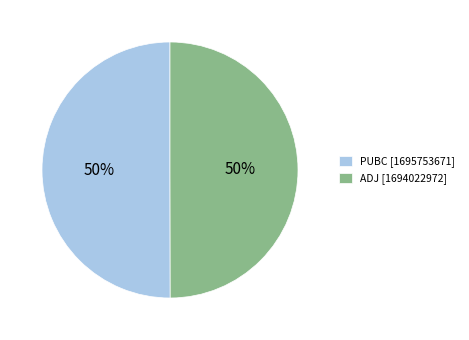

What percentage is the PUBC slice, to the nearest percent?

50%